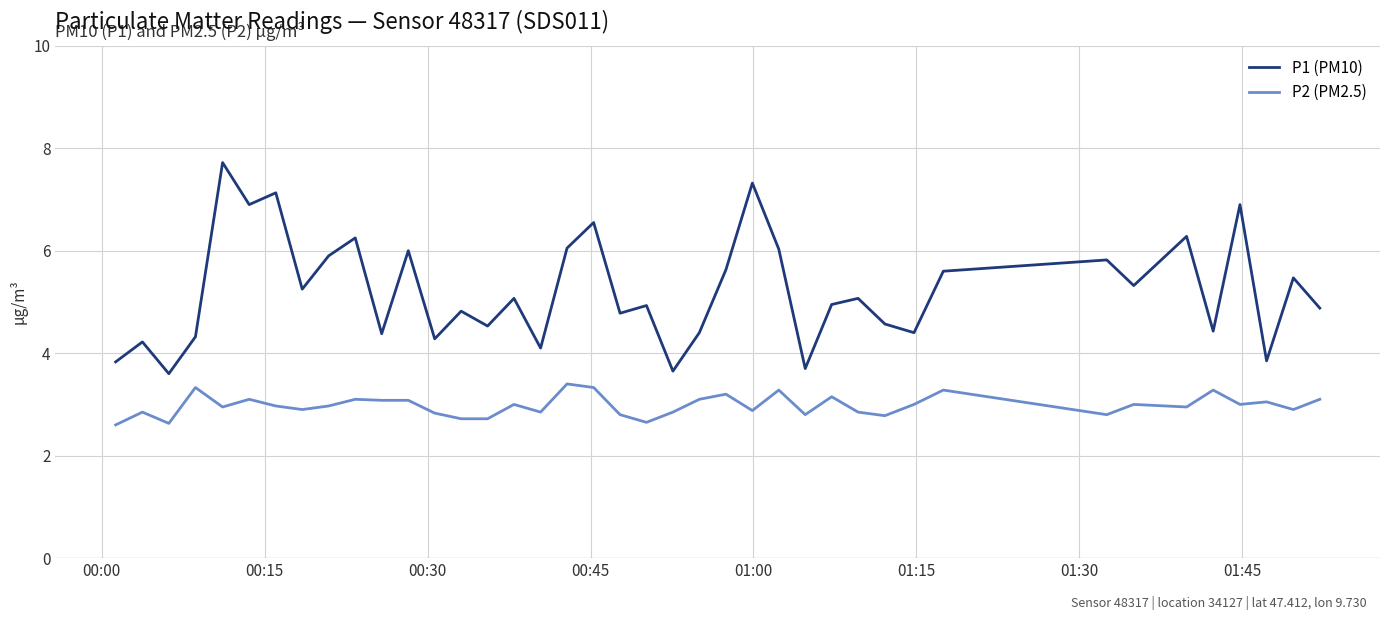

List the series in order of their peak value, lowest first.

P2 (PM2.5), P1 (PM10)